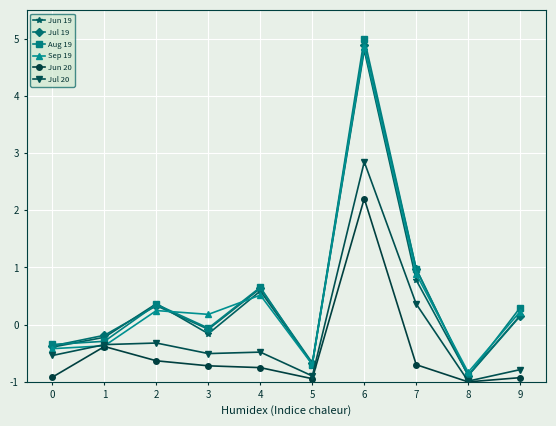

Where does the Jul 19 series first go above 0?

2